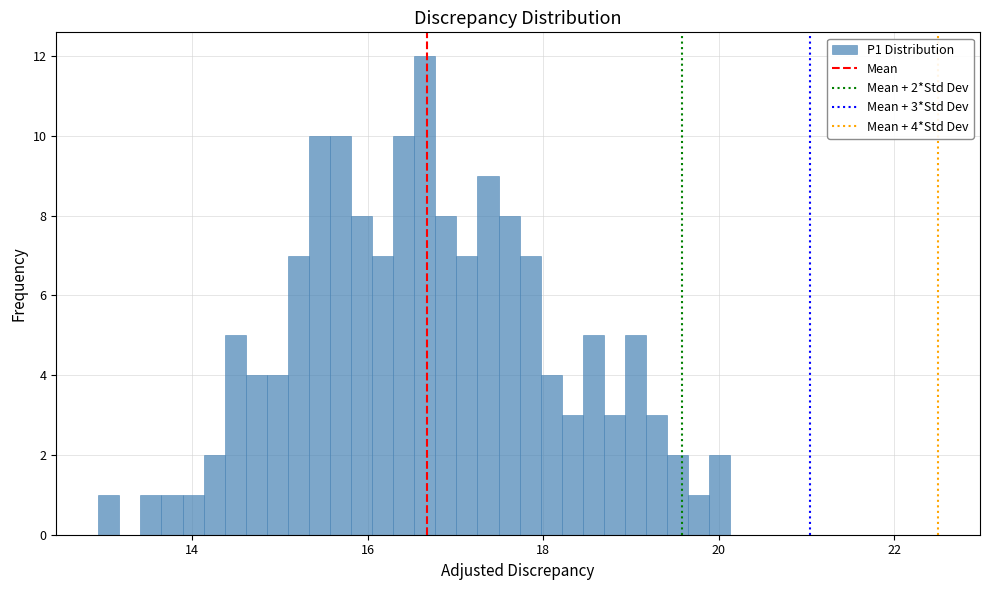

Read against the x-axis, roughly where is the centre of the tallest bar?

16.6